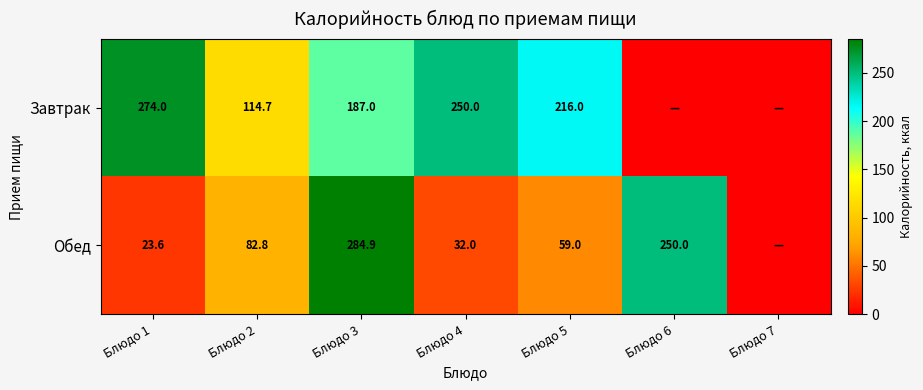

The value of Завтрак at Блюдо 3 is 252.8. True or false?

False